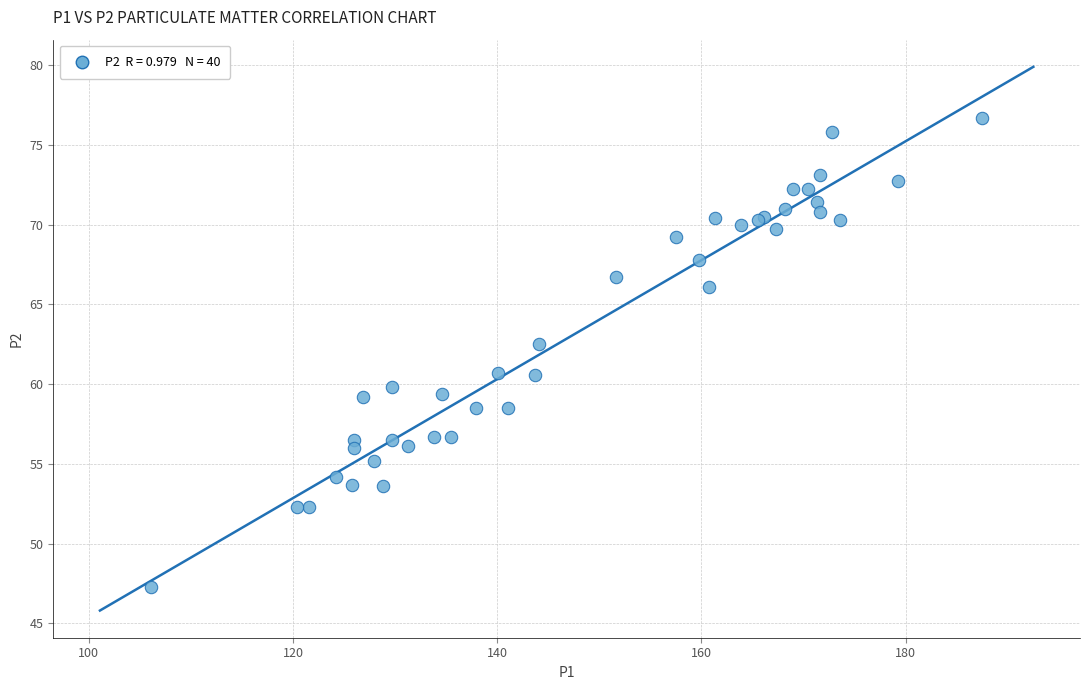

What Y value in the scatter plot is closest to 62?

62.5